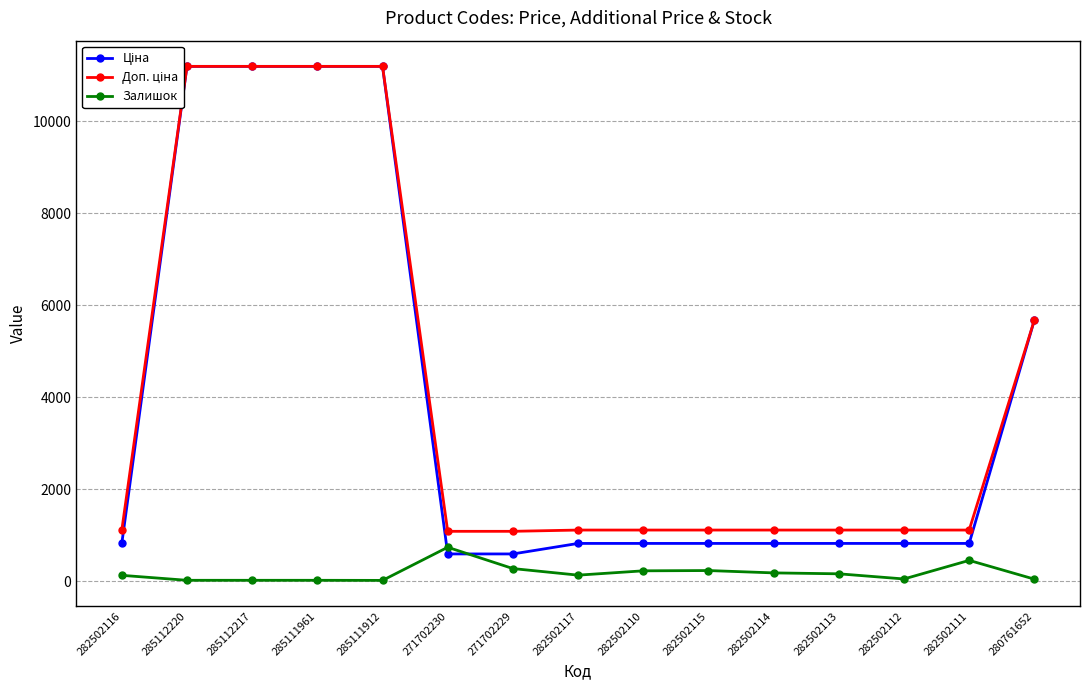

Is this an area chart (filled region under the line)?

No